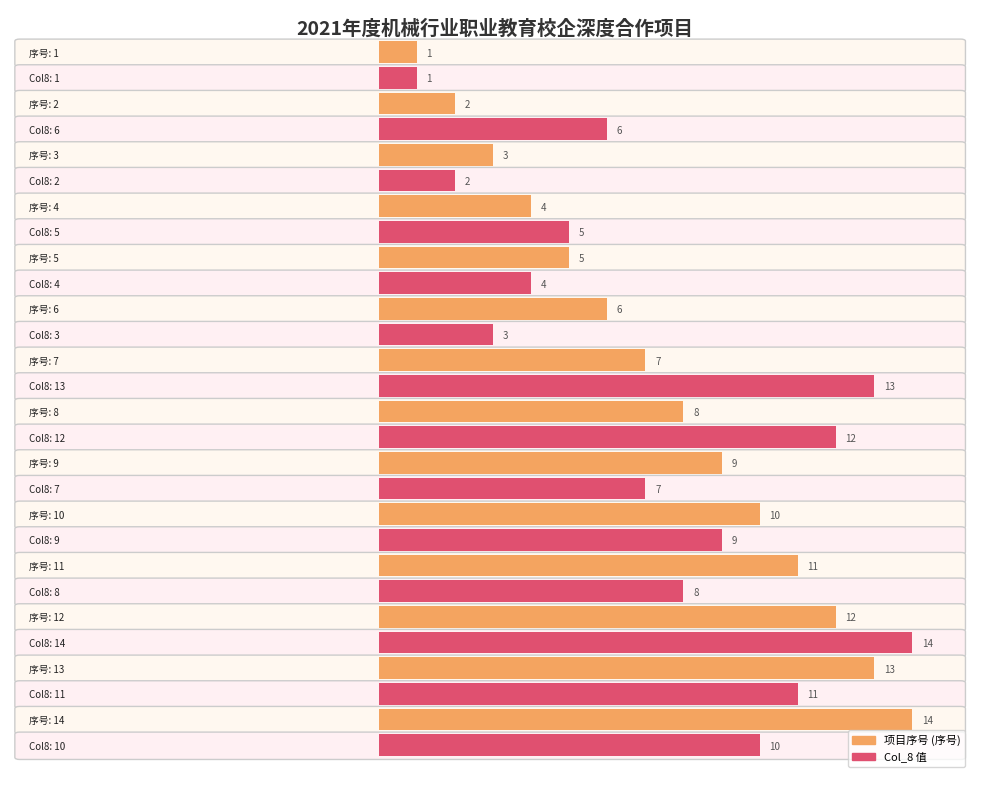

List the series in order of their peak value, lowest first.

序号, col_8